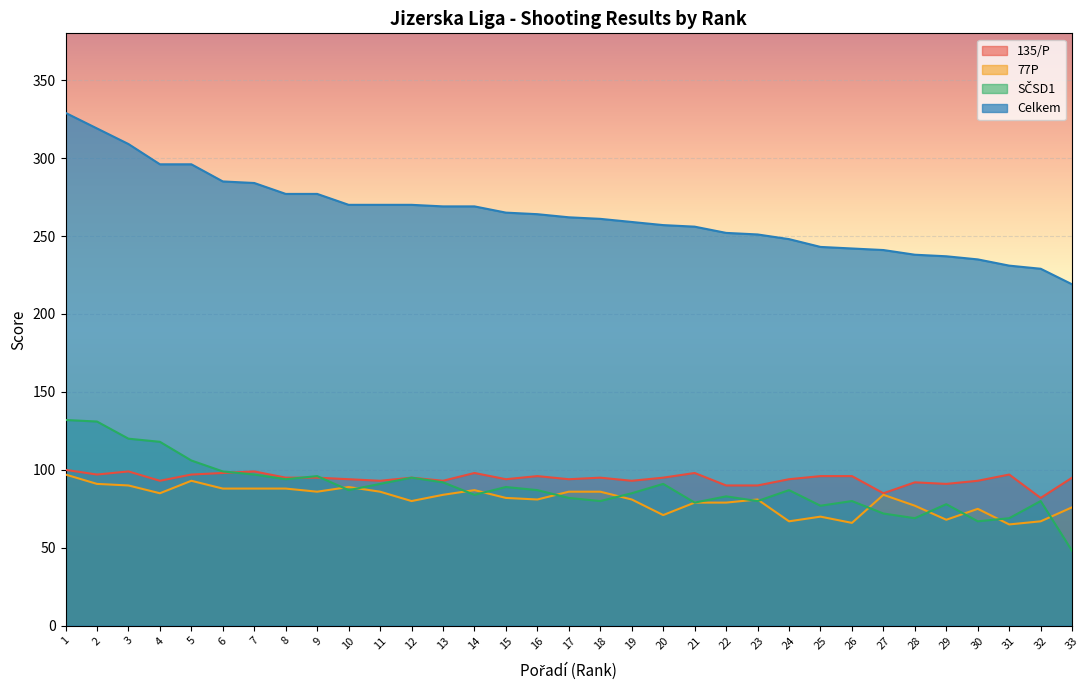

What is the difference between the maximum and minimum values in the 77P series?

32